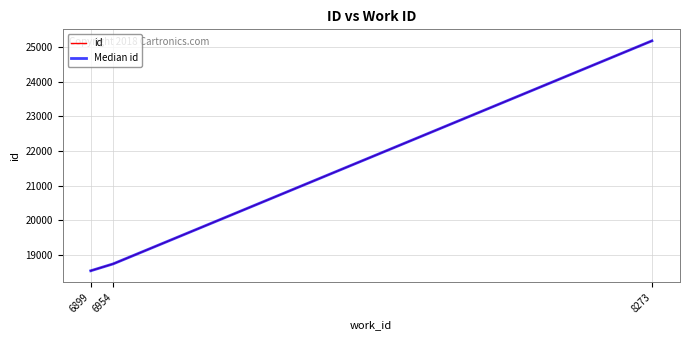

Is this an area chart (filled region under the line)?

No